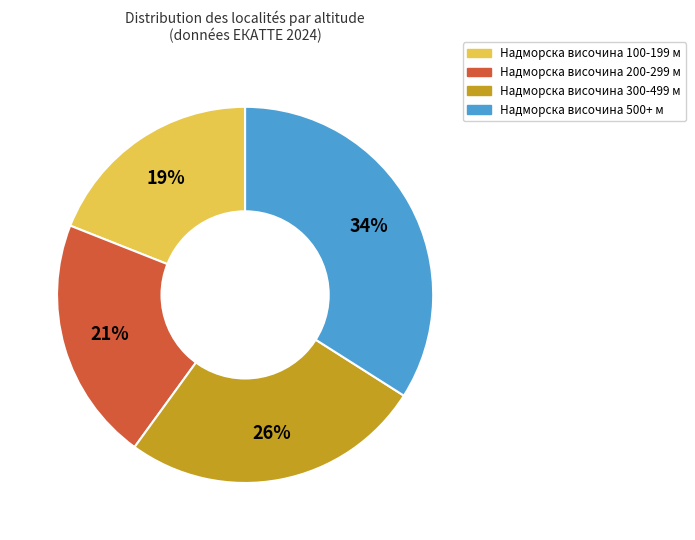

Is there any slice that represents more than half of the pie?

No